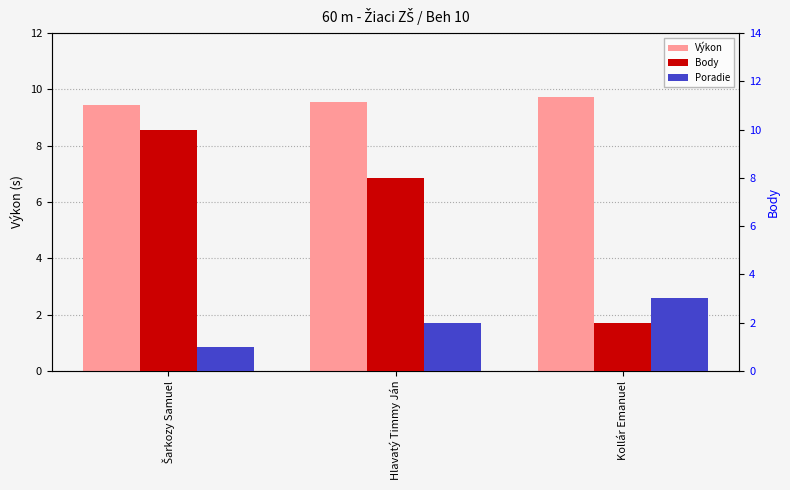

What are all the series names shown in the legend?

Výkon, Body, Poradie